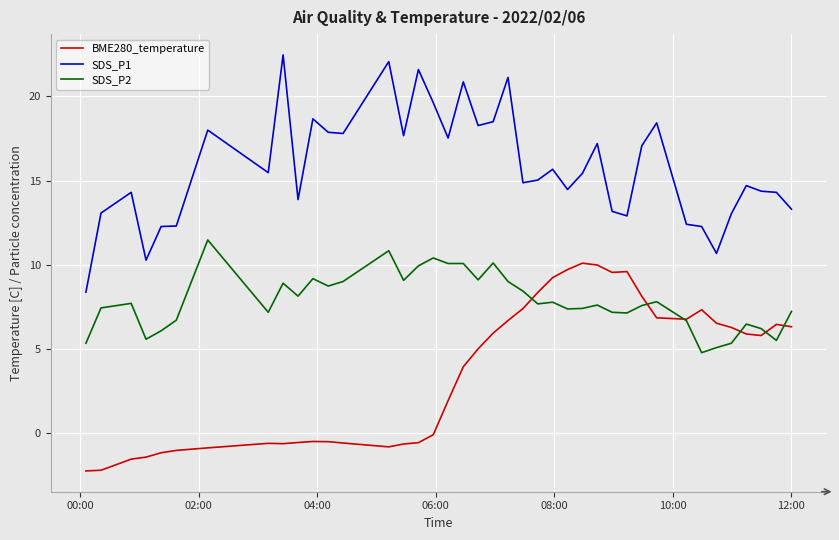

In SDS_P1, how many points are lower than both neighbors (excluding endpoints)?

11